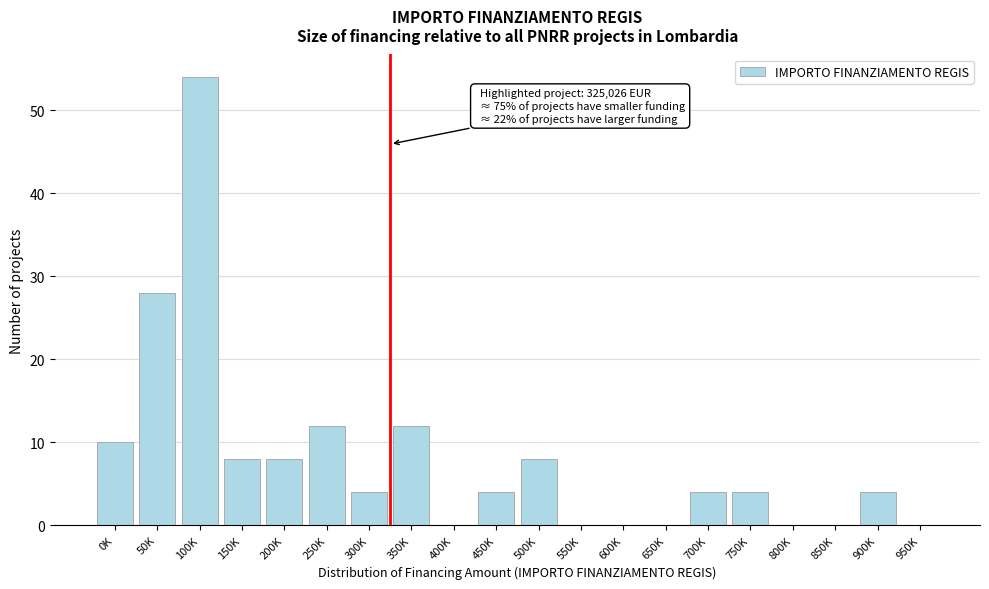

Reading left to right, transcribe all the data shown in this chart.

0K=10	50K=28	100K=54	150K=8	200K=8	250K=12	300K=4	350K=12	400K=0	450K=4	500K=8	550K=0	600K=0	650K=0	700K=4	750K=4	800K=0	850K=0	900K=4	950K=0